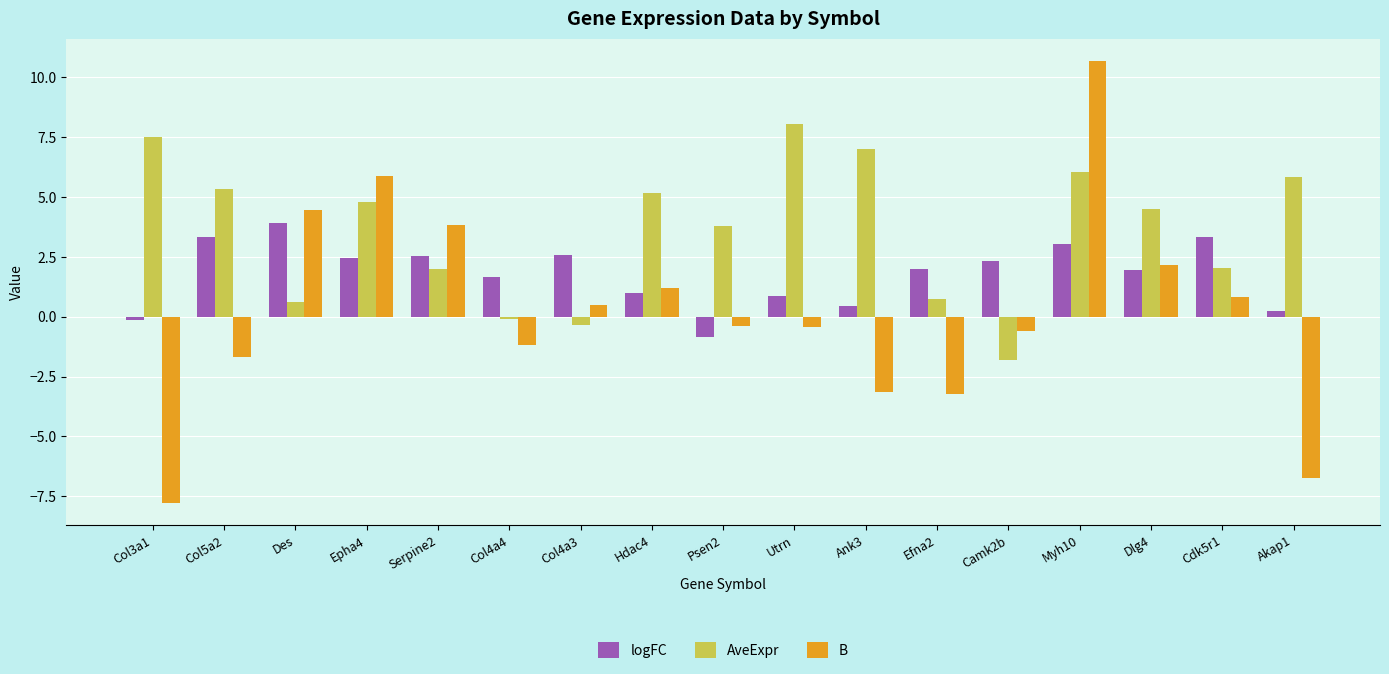

How many values in the B series are below 0?

9